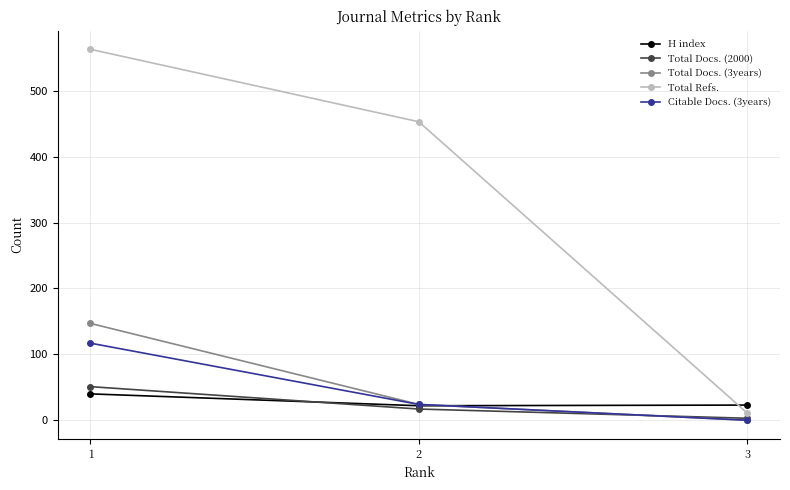

What are all the series names shown in the legend?

H index, Total Docs. (2000), Total Docs. (3years), Total Refs., Citable Docs. (3years)